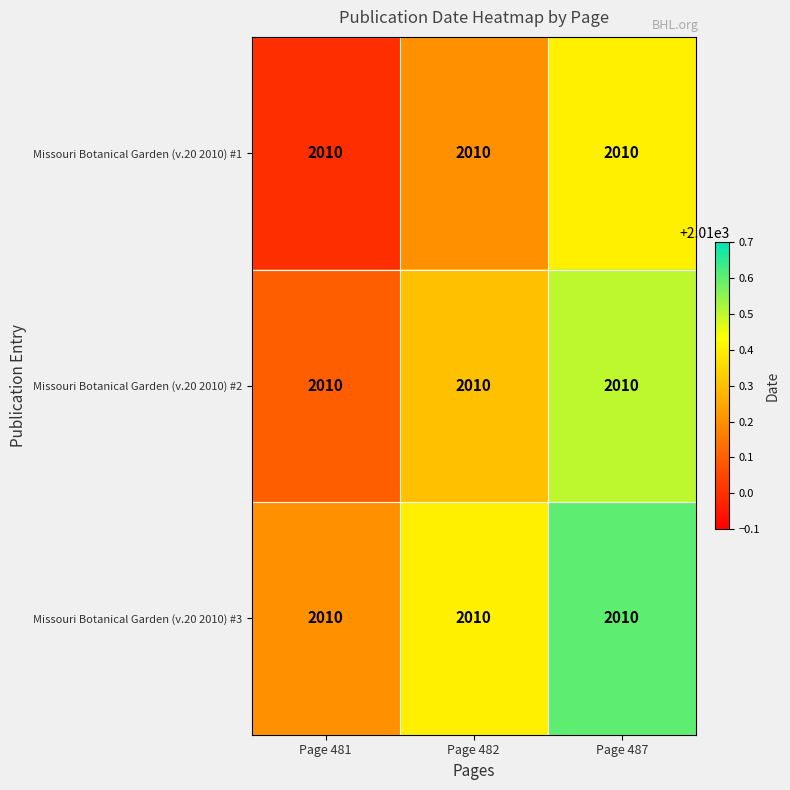

What is the difference between the maximum and second lowest values in the Missouri Botanical Garden (v.20 2010) #2 series?

0.2